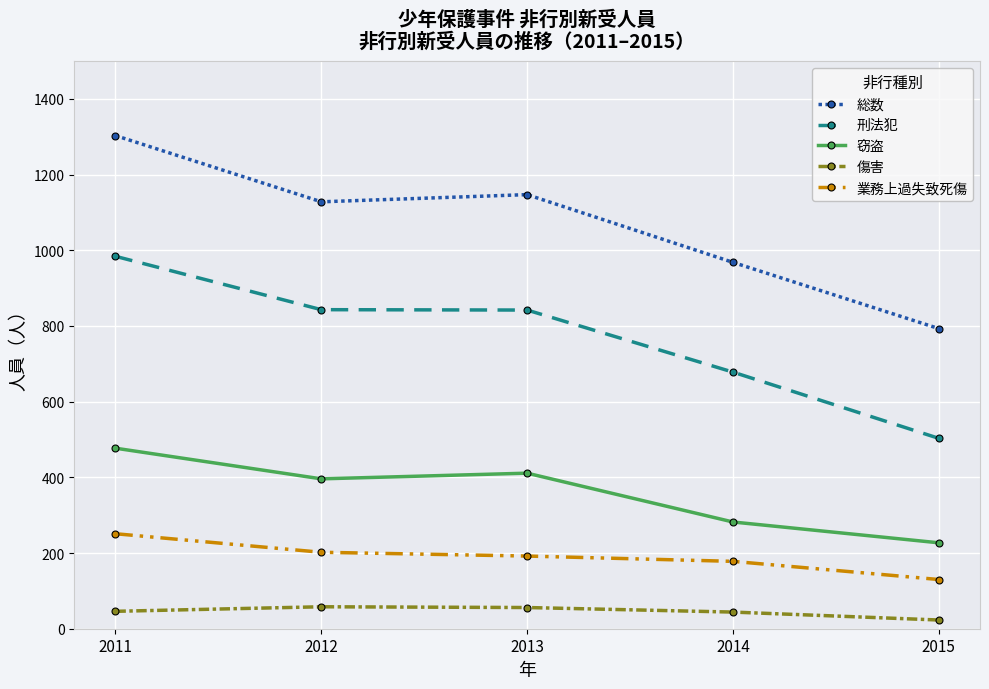

The value of 総数 at 2013 is 762. True or false?

False